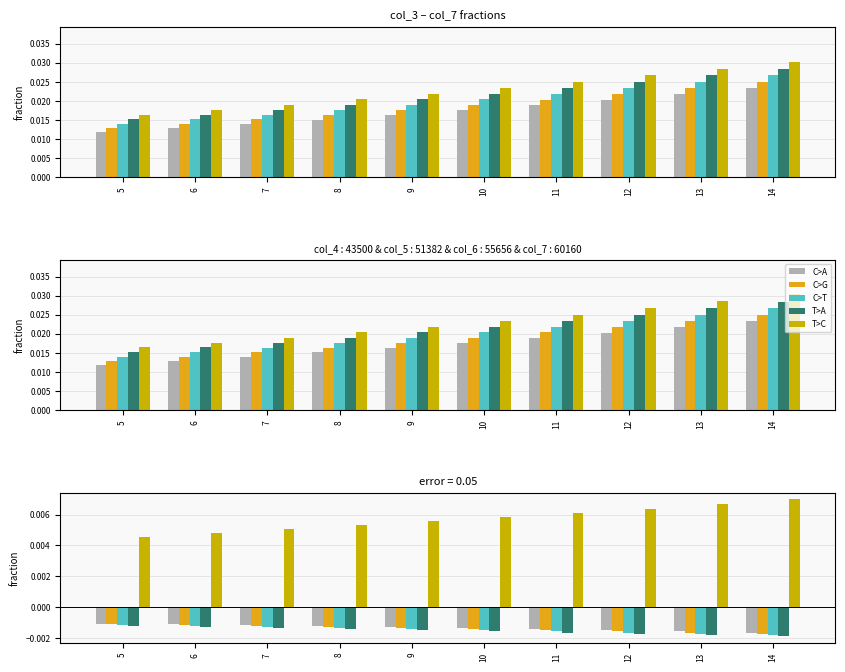

Between 11 and 14, which series saw the biggest shift?

col_7